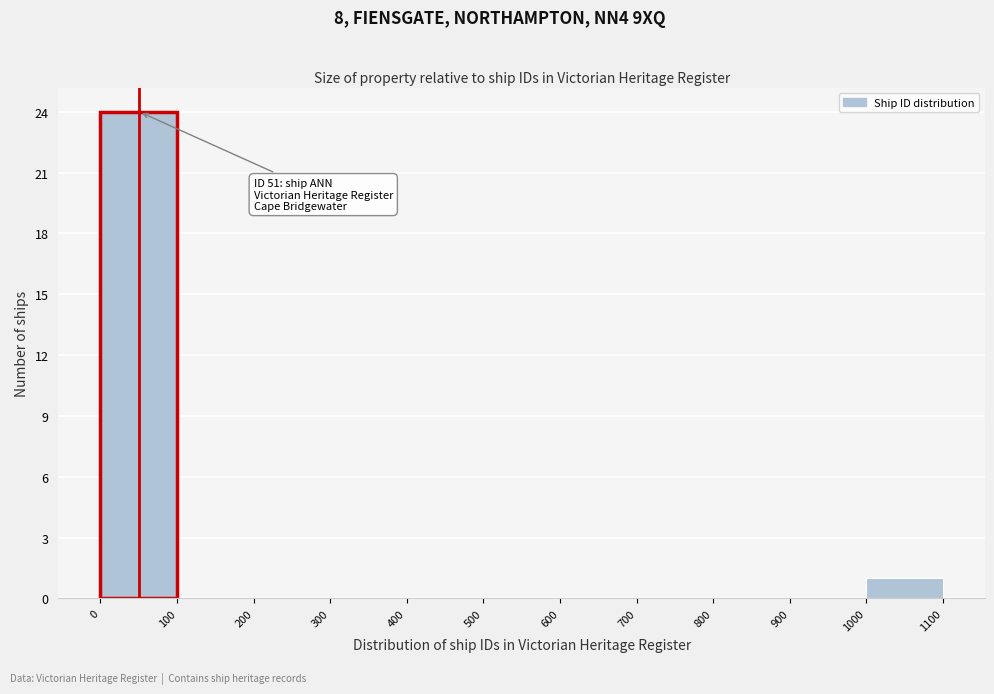

Which range on the x-axis has the tallest bar?

0 to 100